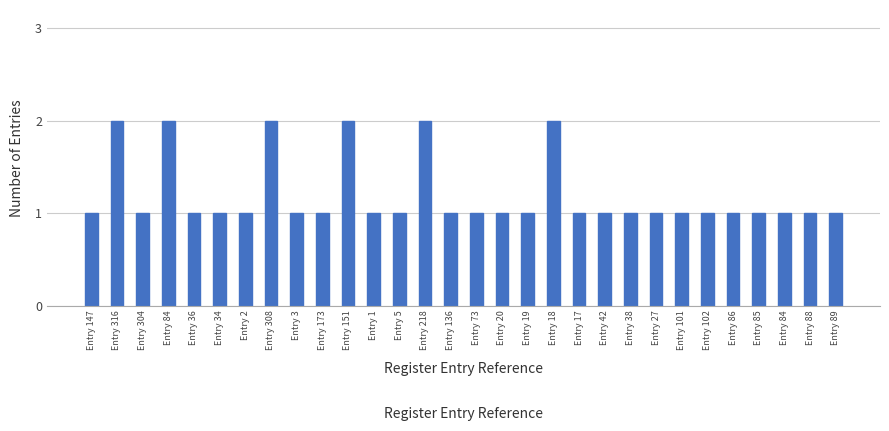

The value at Entry 20 is 0. True or false?

False